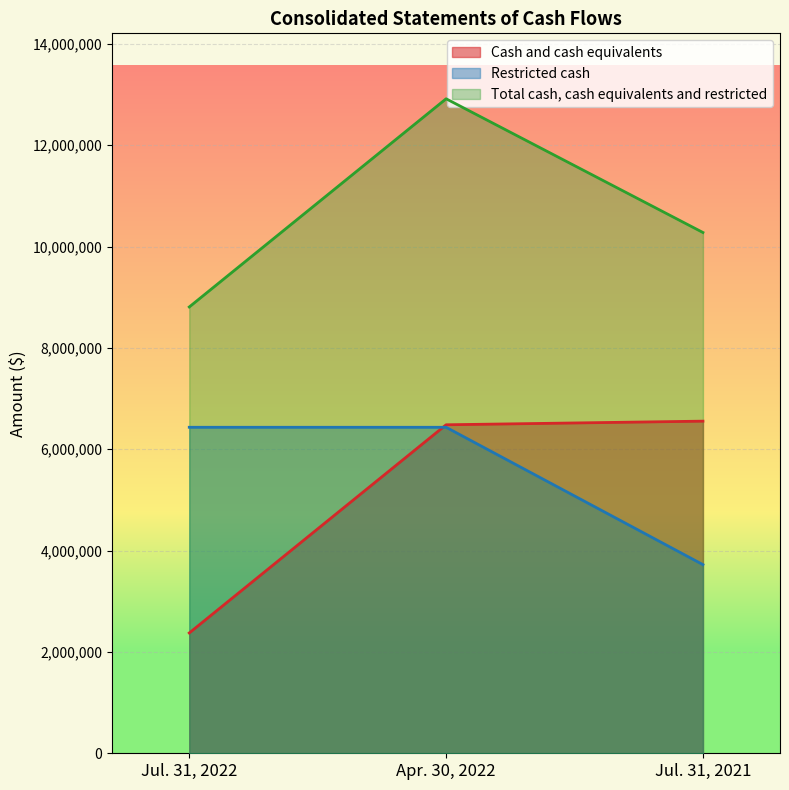

Reading left to right, what are all the values shown in this chart?

Cash and cash equivalents: Jul. 31, 2022=2374224	Apr. 30, 2022=6482750	Jul. 31, 2021=6554423
Restricted cash: Jul. 31, 2022=6433397	Apr. 30, 2022=6433397	Jul. 31, 2021=3722831
Total cash, cash equivalents and restricted: Jul. 31, 2022=8807621	Apr. 30, 2022=12916147	Jul. 31, 2021=10277254